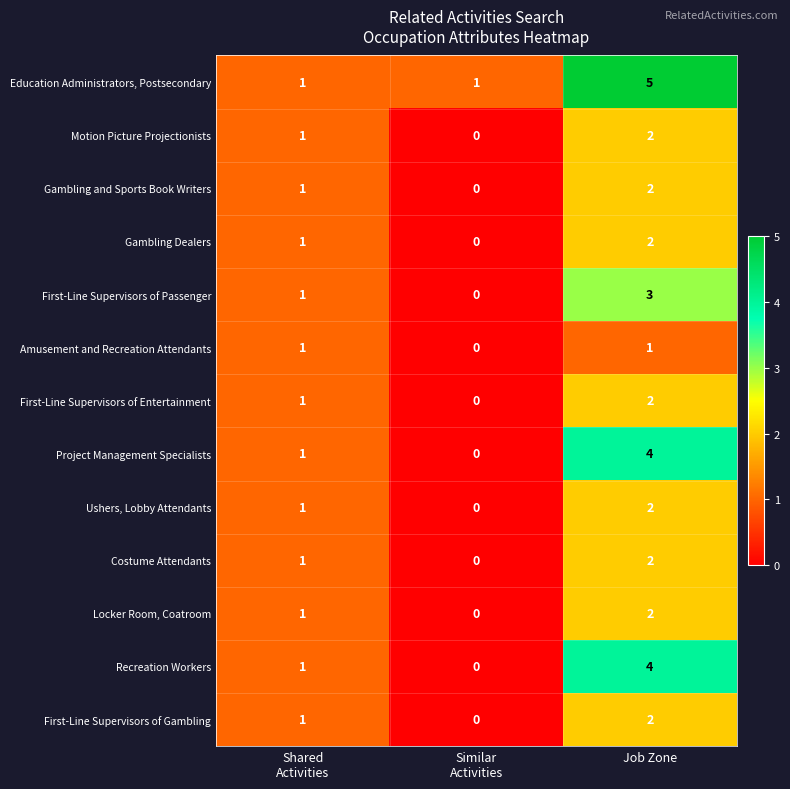

Which series changed the most between Shared
Activities and Job Zone?

Education Administrators, Postsecondary